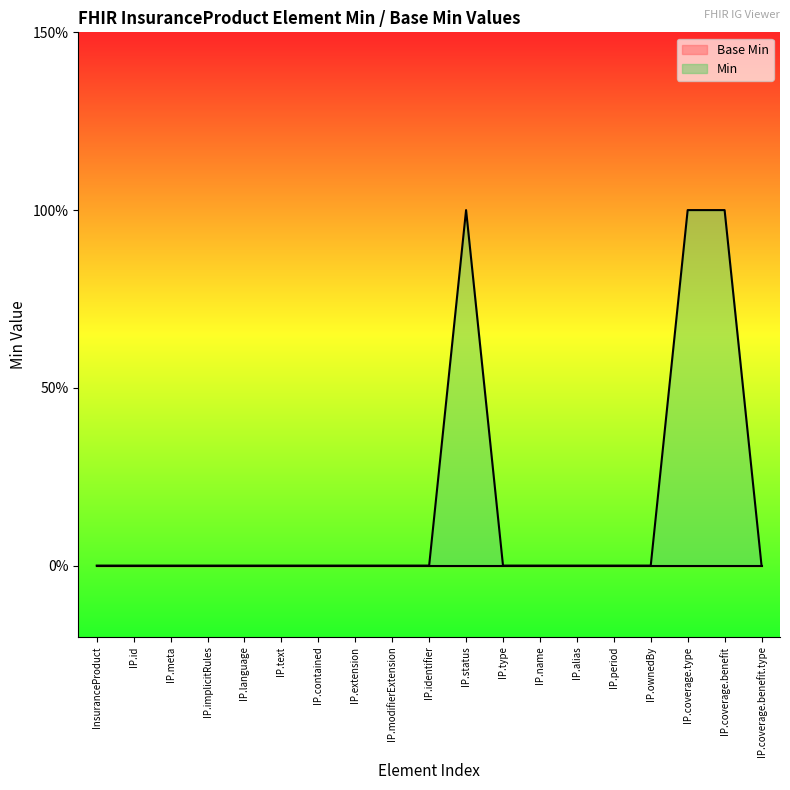

How many series are shown in this chart?

1